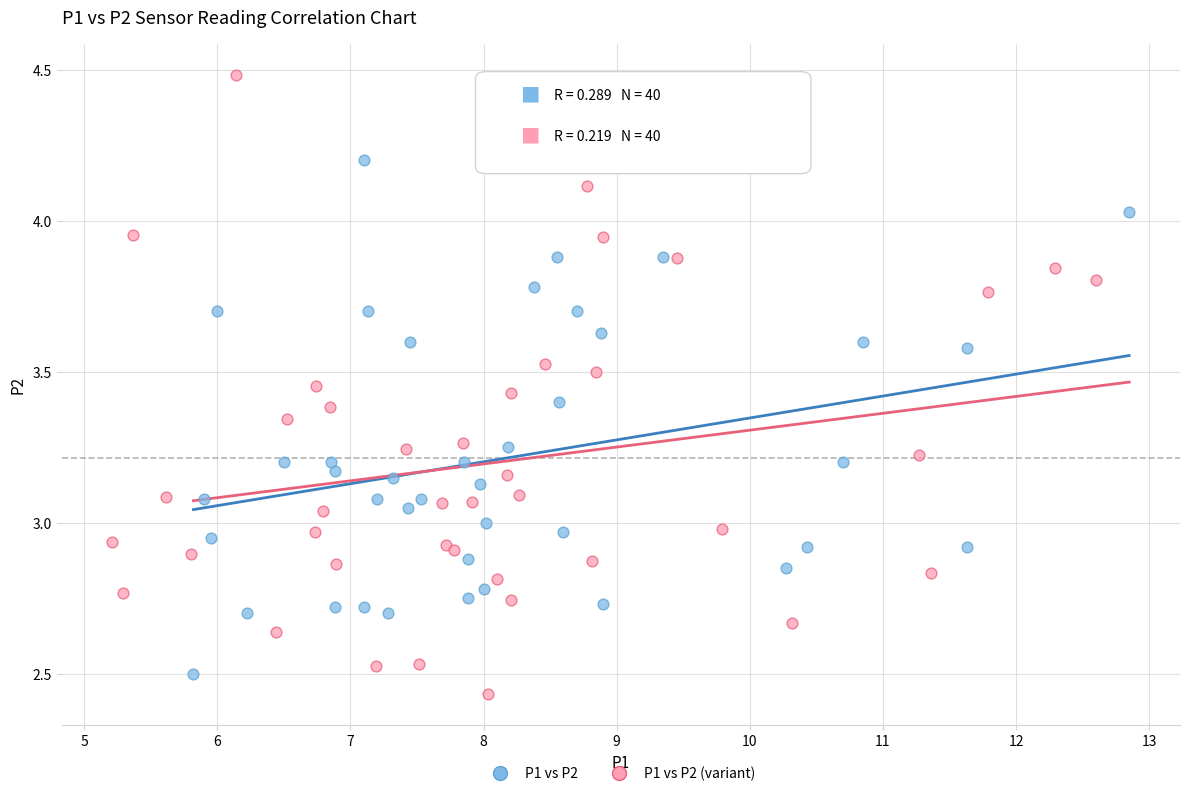

Which series contains the highest Y value?

P1 vs P2 (variant)